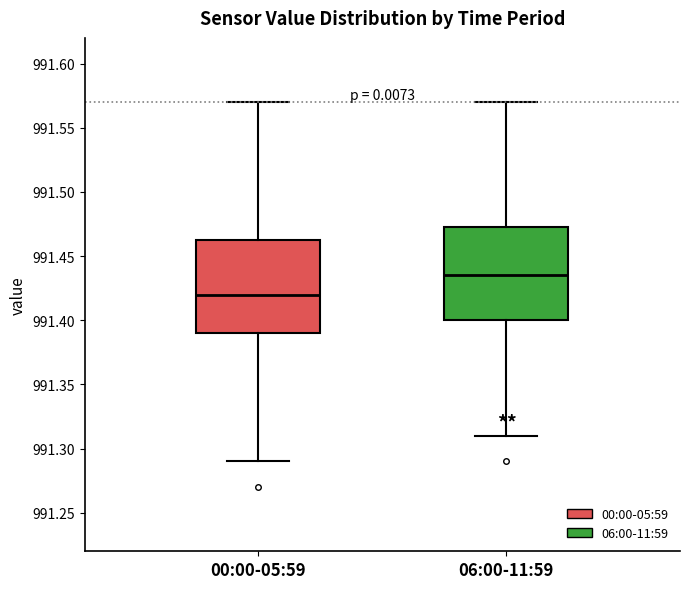

Reading left to right, read every box against the y-axis: the position of its median line, the range the box covers, and the ends of its whiskers. The values are not printed on the chart, so give them approximately, as read against the axis.

00:00-05:59: median 991.420, box 991.390 to 991.465, whiskers 991.290 to 991.570
06:00-11:59: median 991.435, box 991.400 to 991.475, whiskers 991.310 to 991.570